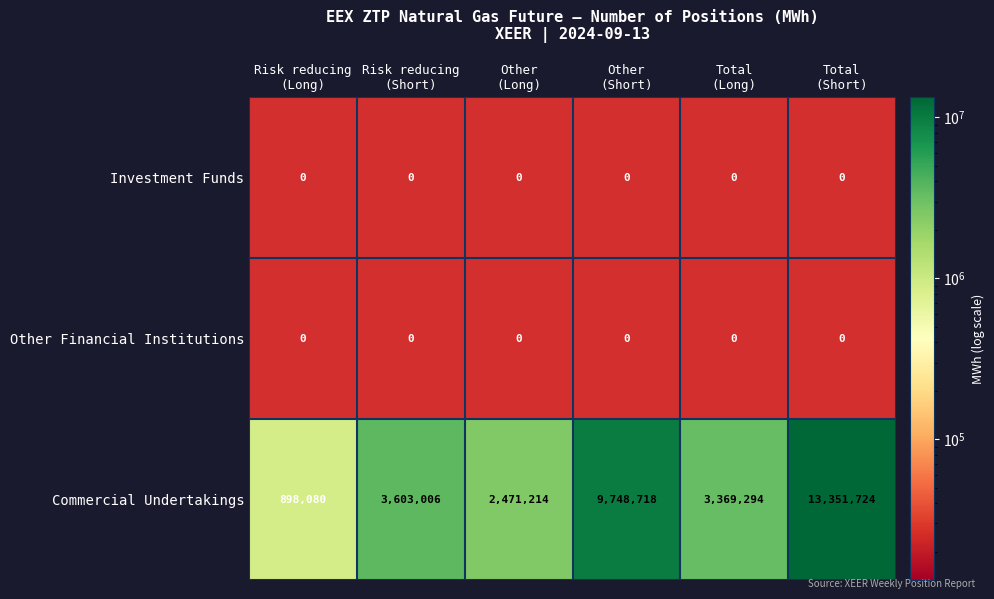

The Other Financial Institutions series shows 0 at Other (Short). True or false?

True